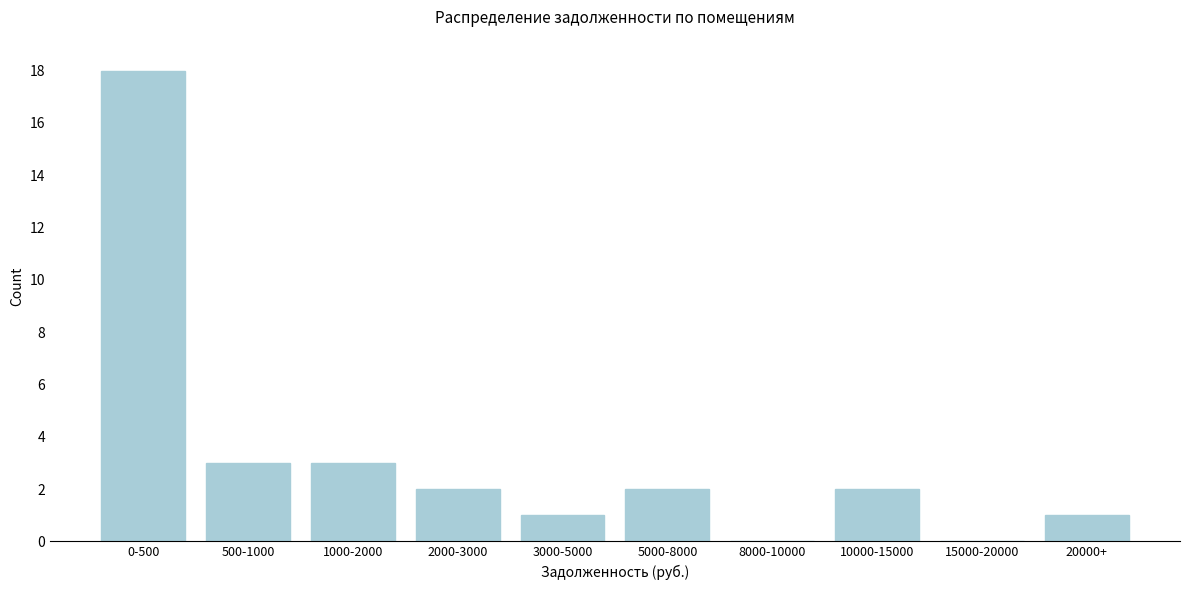

Reading left to right, list all the values displayed in this chart.

0-500=18	500-1000=3	1000-2000=3	2000-3000=2	3000-5000=1	5000-8000=2	8000-10000=0	10000-15000=2	15000-20000=0	20000+=1